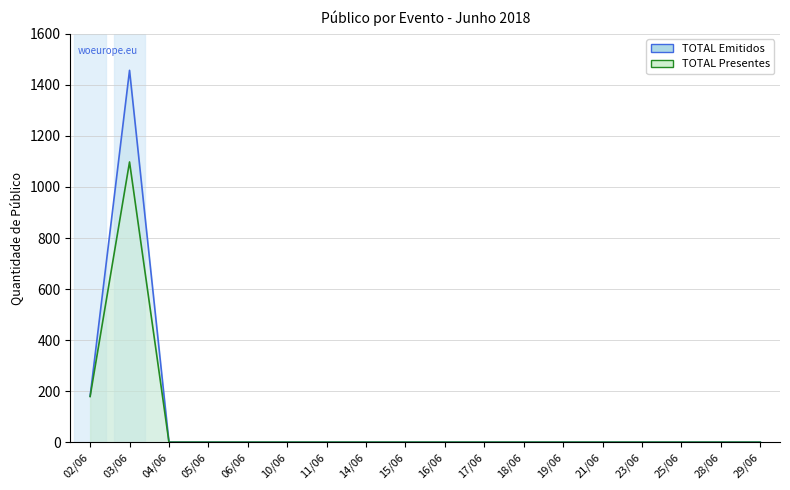

Which series has the widest spread of values?

TOTAL Emitidos